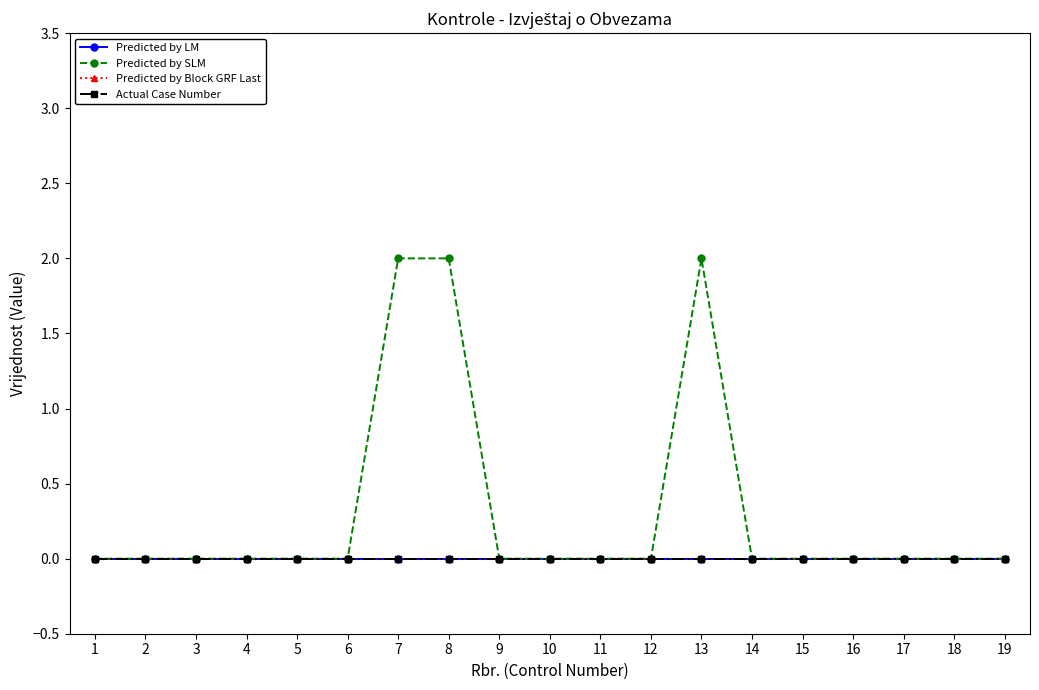

In Predicted by SLM, how many points are higher than both neighbors (excluding endpoints)?

1